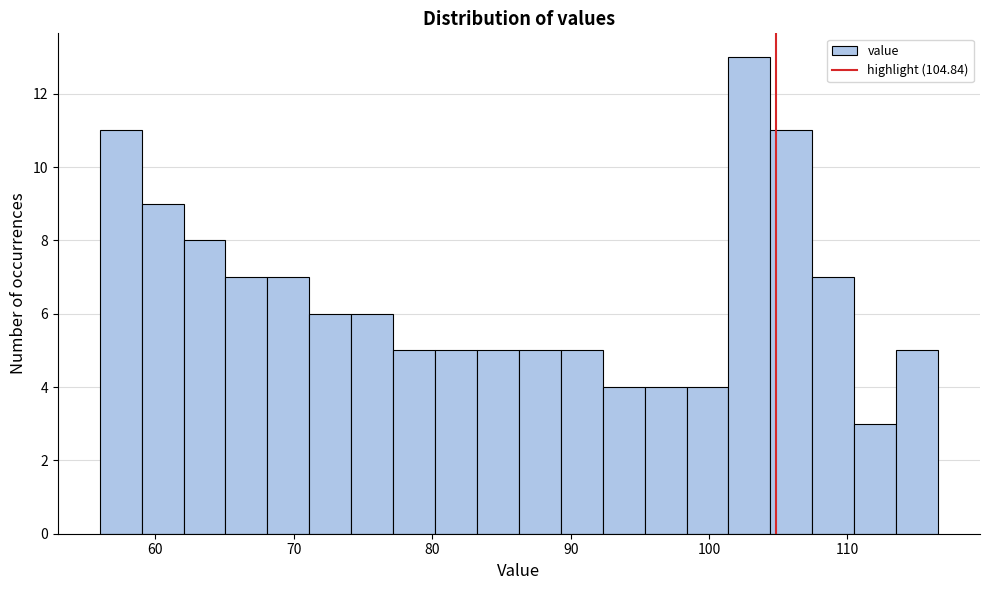

Read against the x-axis, roughly where is the centre of the tallest bar?

103